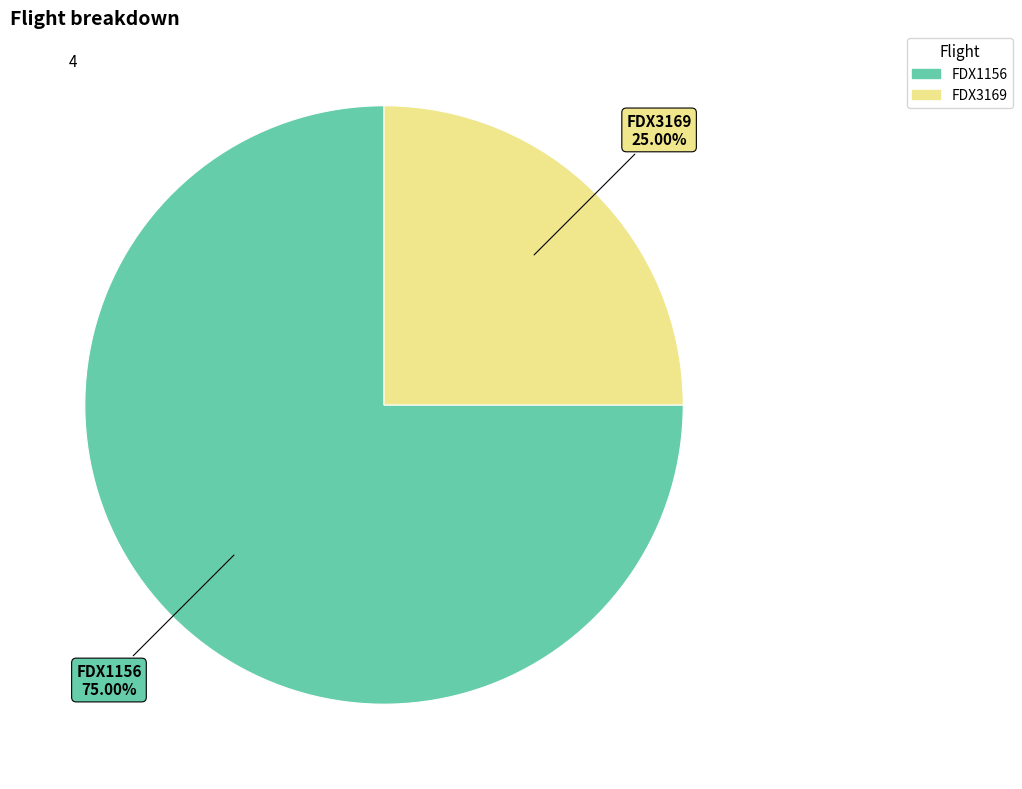

Do FDX3169 and FDX1156 together represent more than half of the pie?

Yes